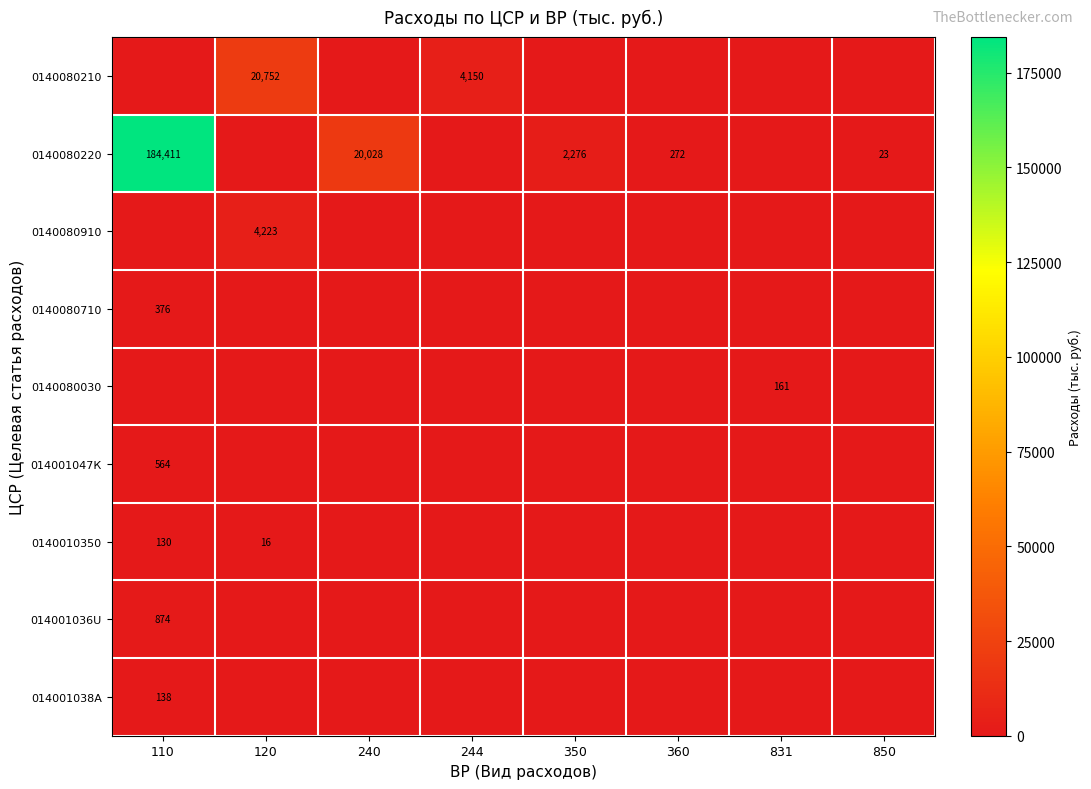

True or false: 0140080220 has a value of 184411 at 110.

True